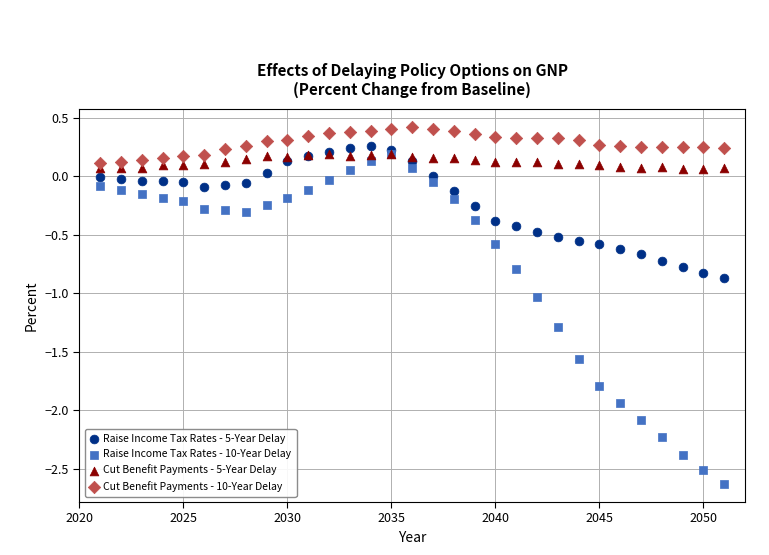

What are all the series names shown in the legend?

Raise Income Tax Rates - 5-Year Delay, Raise Income Tax Rates - 10-Year Delay, Cut Benefit Payments - 5-Year Delay, Cut Benefit Payments - 10-Year Delay